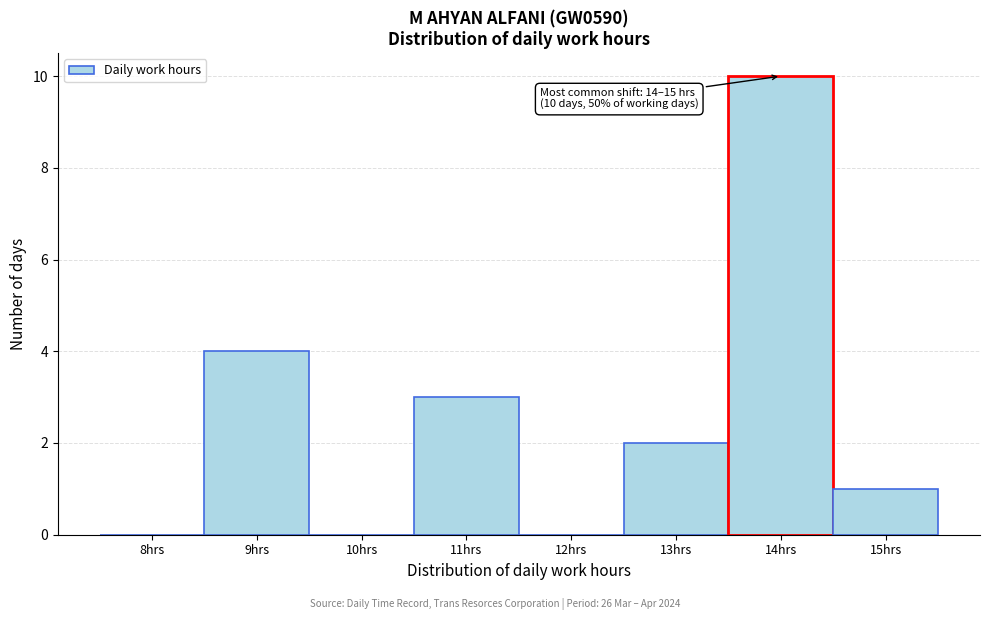

Reading left to right, extract all data points from this chart.

8hrs=0	9hrs=4	10hrs=0	11hrs=3	12hrs=0	13hrs=2	14hrs=10	15hrs=1